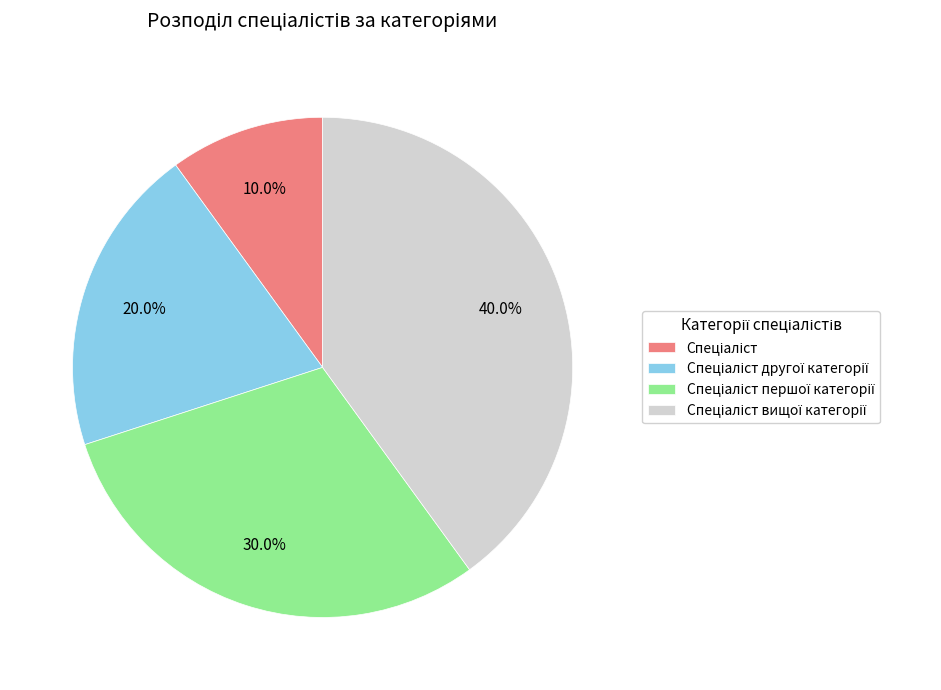

To the nearest percent, what is the average slice percentage?

25%